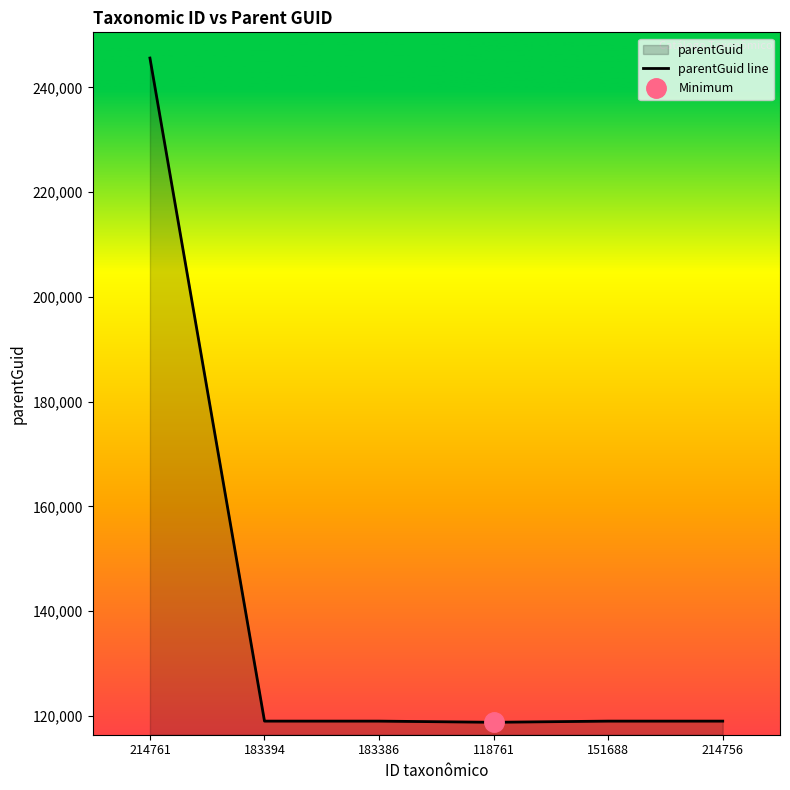

What is the minimum value shown in the chart?

118758